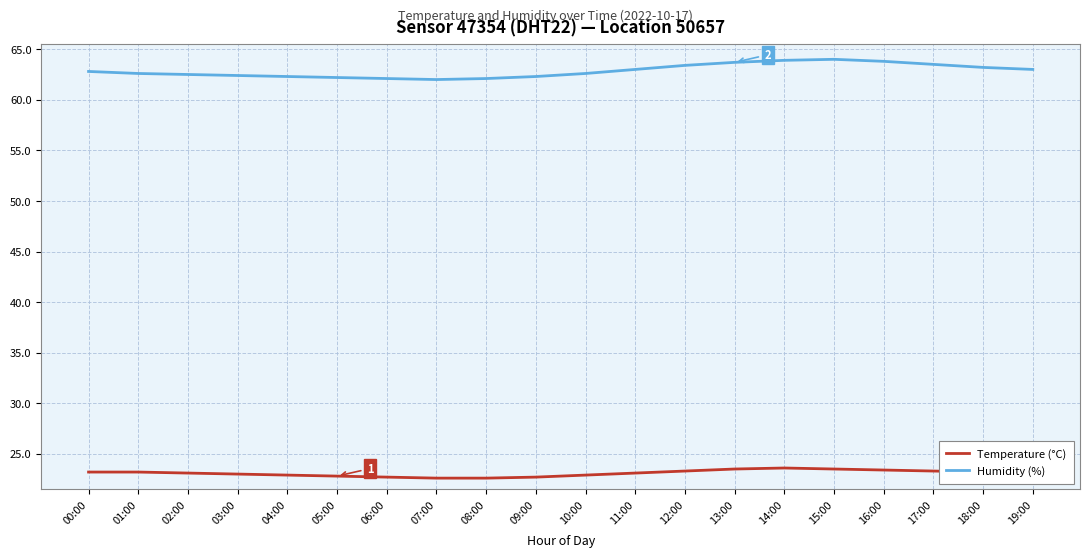

How many lines are shown in the chart?

2